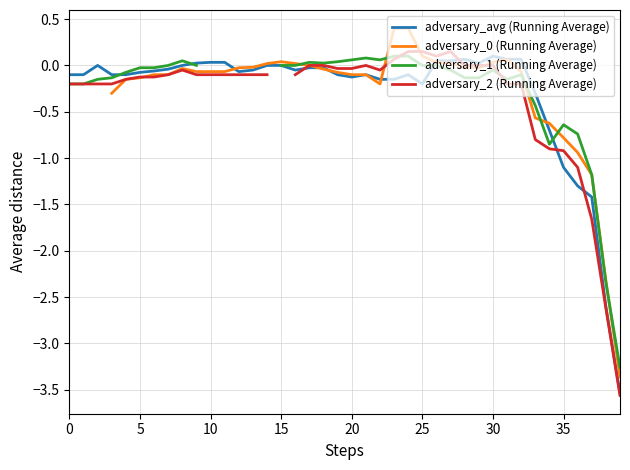

True or false: adversary_0 (Running Average) and adversary_1 (Running Average) intersect in this chart.

True